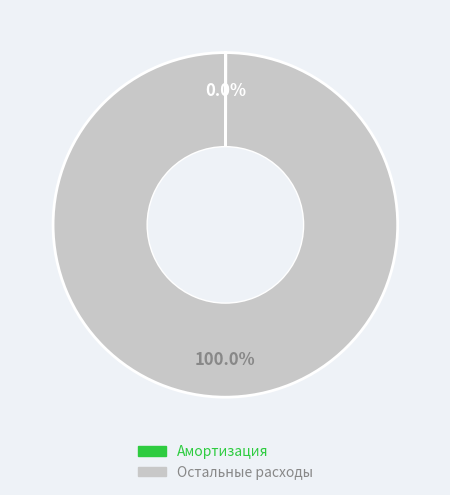

Is there a majority slice in this chart?

Yes